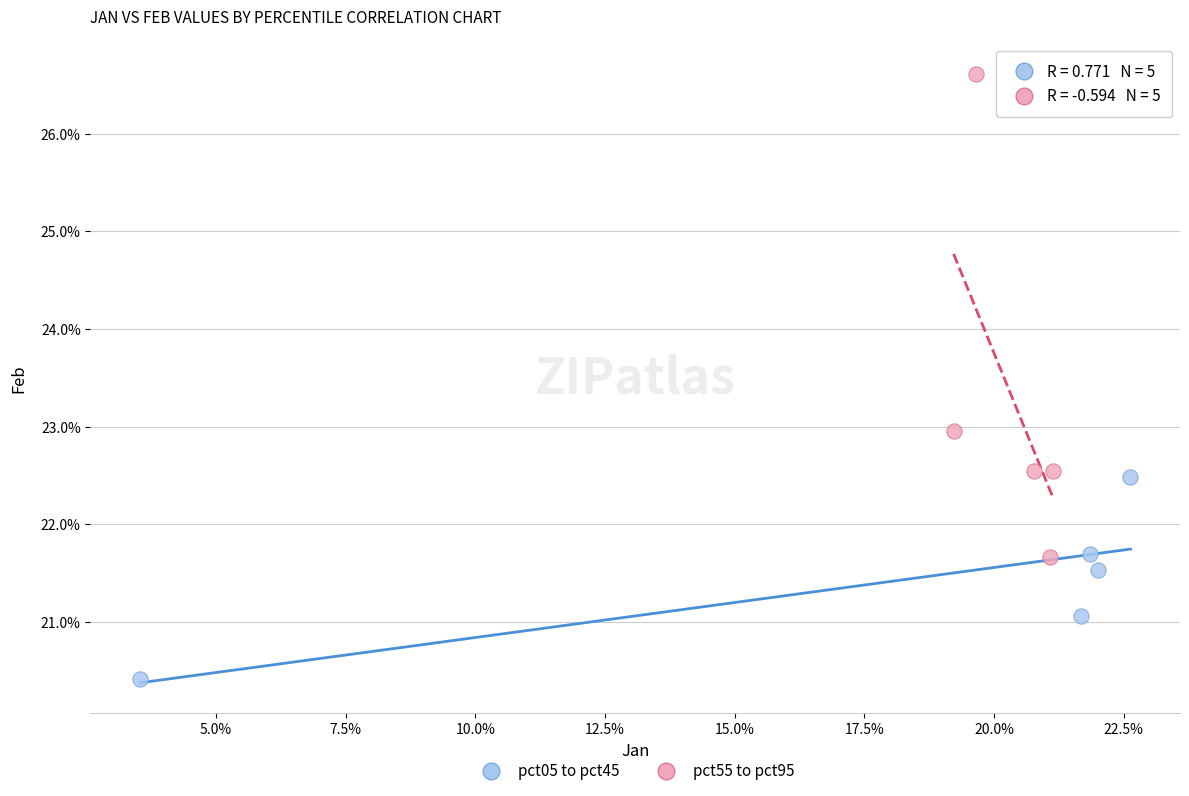

Which series contains the highest Y value?

pct55 to pct95